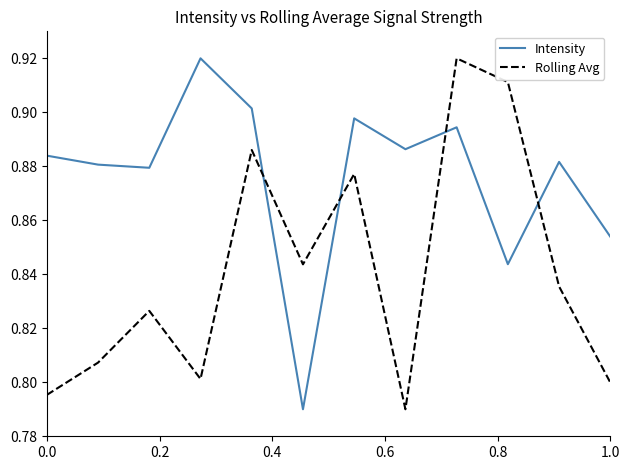

True or false: Intensity and Rolling Avg cross at least once.

True